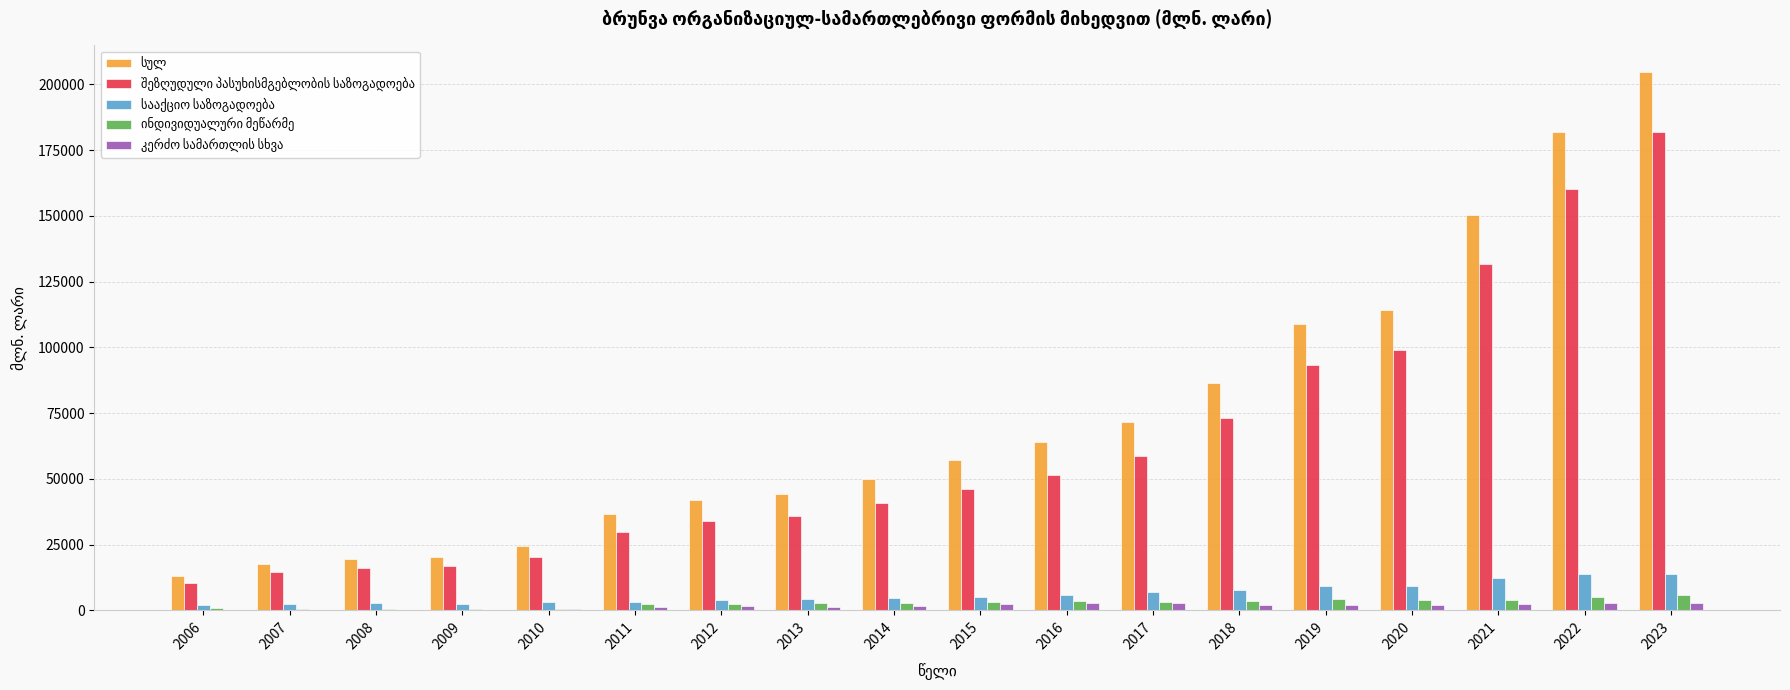

The სულ series shows 13237.0 at 2013. True or false?

False